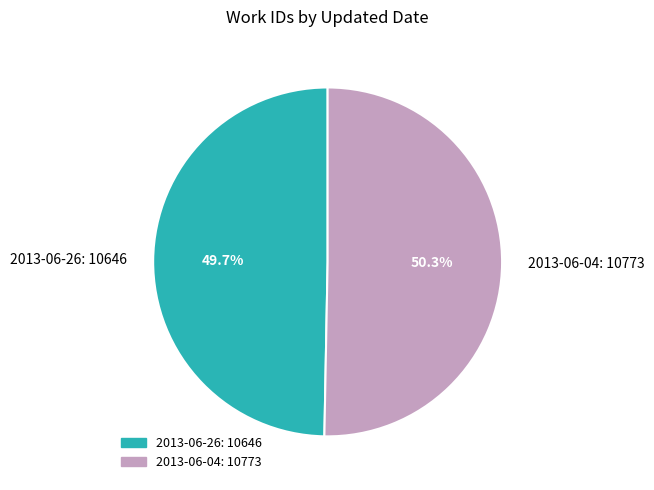

To the nearest percent, what portion does 2013-06-26 represent?

50%